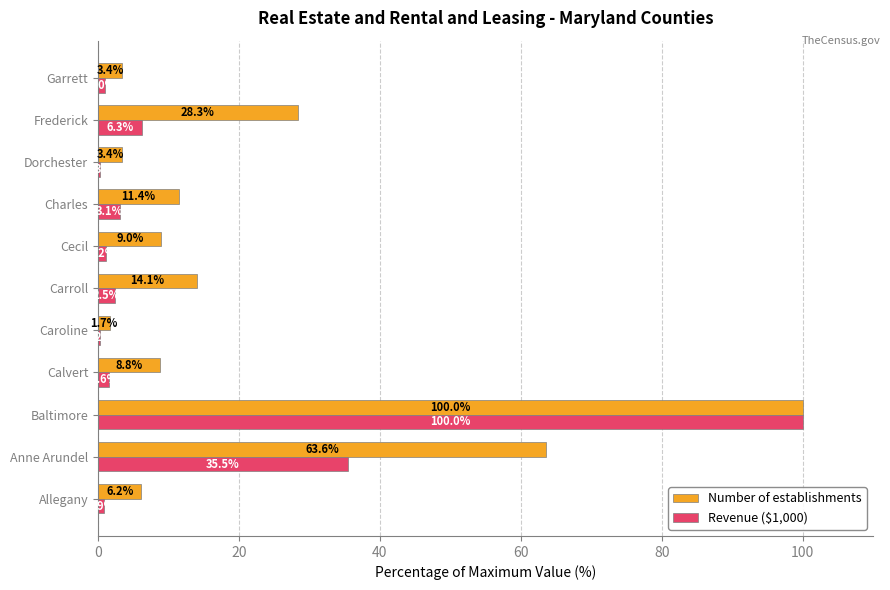

At which category is the sum across all series the highest?

Baltimore